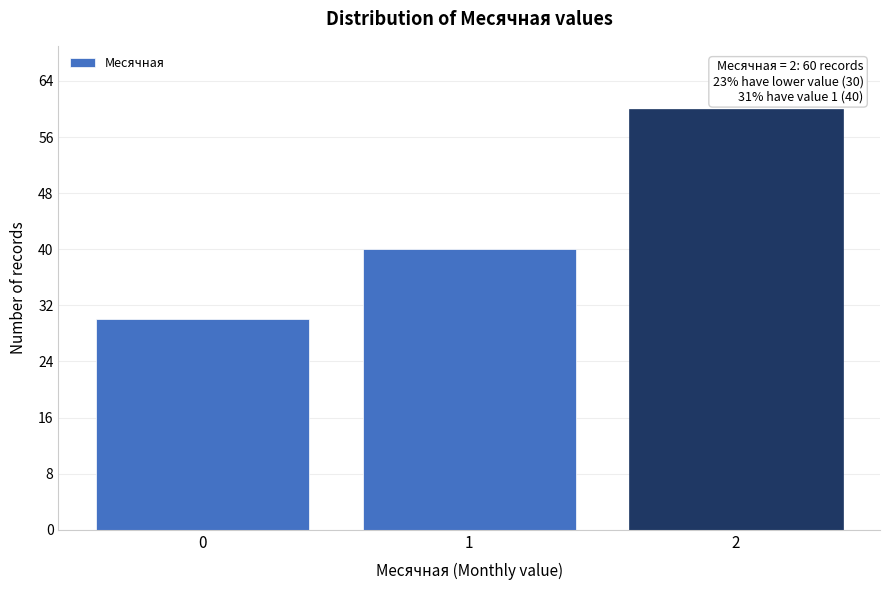

Reading right to left, list all the values displayed in this chart.

2=60	1=40	0=30